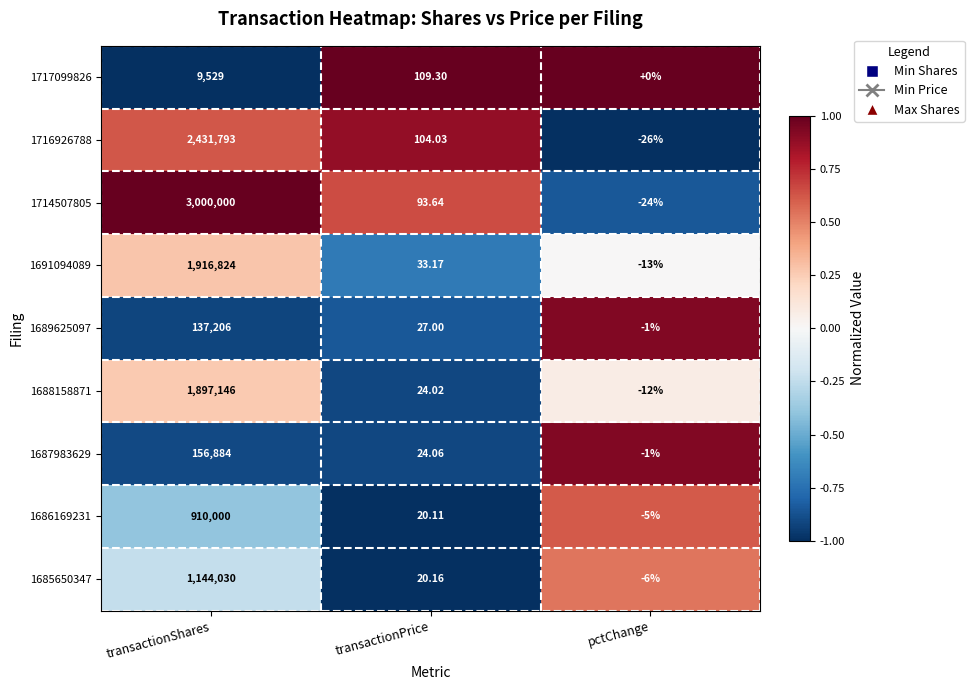

Which series has the largest total across all categories?

1714507805